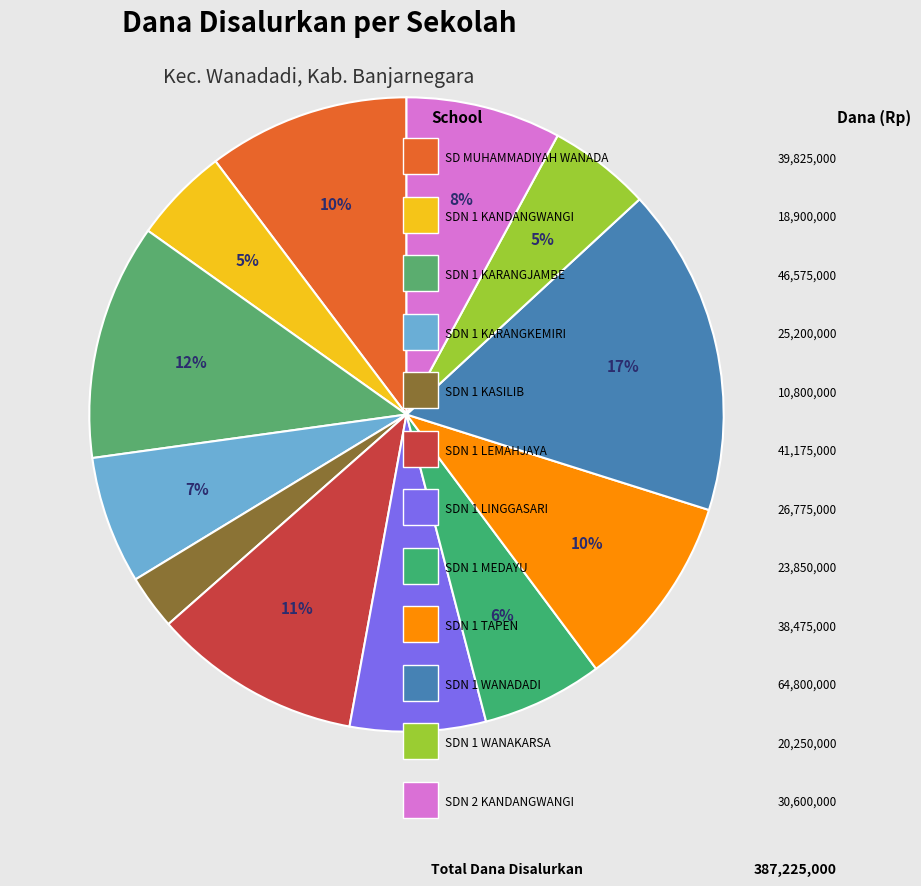

Which slice is the smallest?

SD NEGERI 1 KASILIB